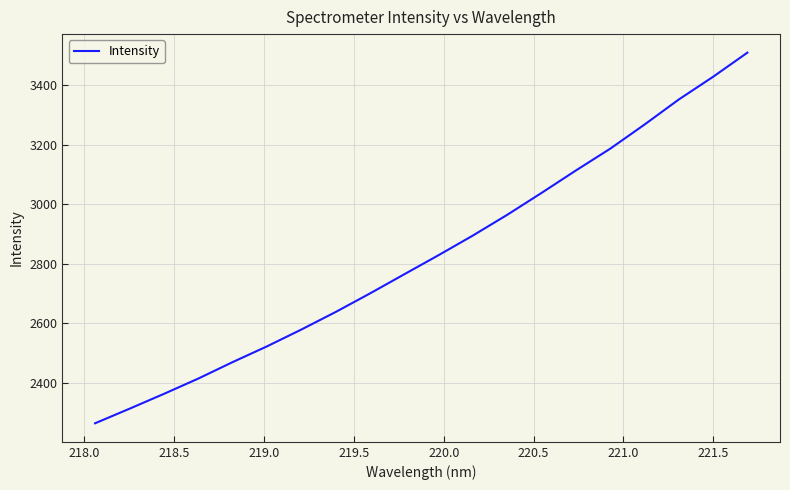

Reading left to right, extract all data points from this chart.

2263.2	2312.1	2361.9	2413.3	2468.8	2521.7	2578.2	2637.3	2699.7	2764.3	2828.6	2894.6	2964.3	3038.0	3113.4	3186.7	3267.8	3352.3	3428.7	3509.9